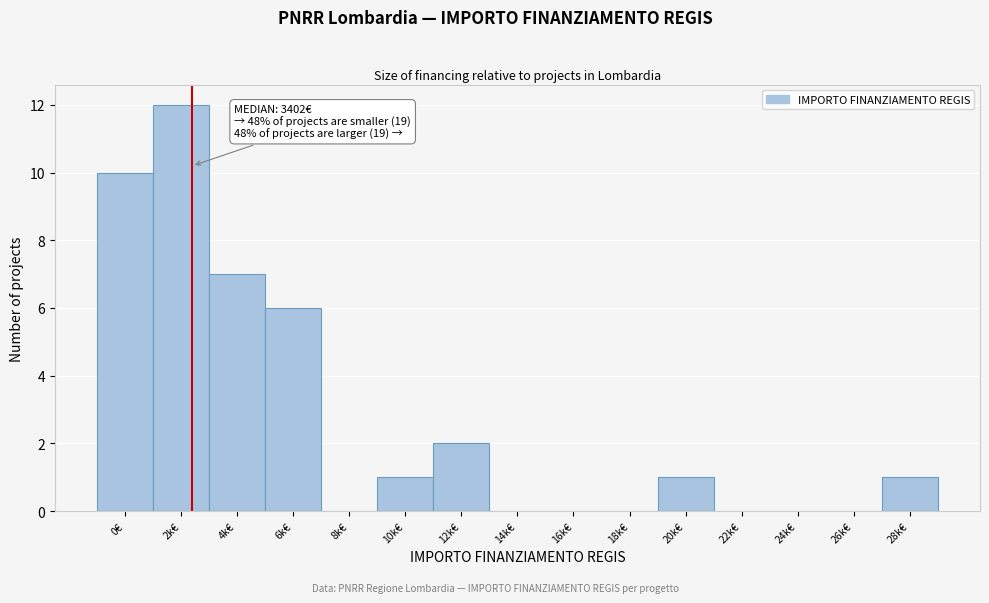

Reading right to left, what are all the values shown in this chart?

28k€=1	26k€=0	24k€=0	22k€=0	20k€=1	18k€=0	16k€=0	14k€=0	12k€=2	10k€=1	8k€=0	6k€=6	4k€=7	2k€=12	0€=10